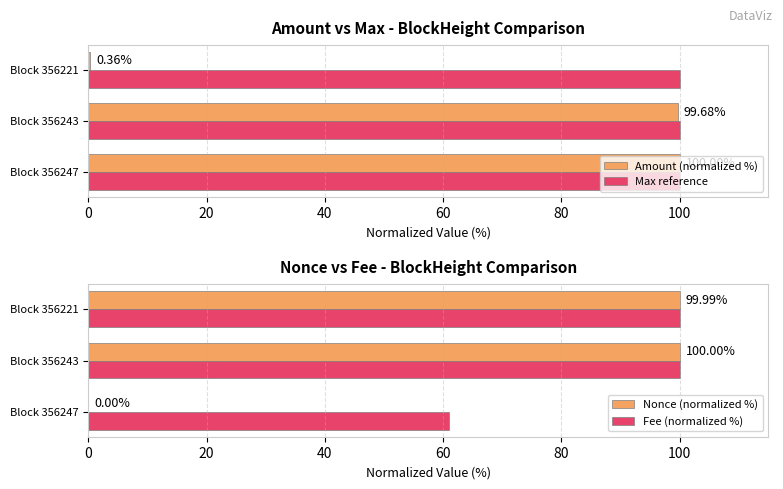

What is the sum of the Amount (normalized %) values at Block 356247 and Block 356243?

199.7